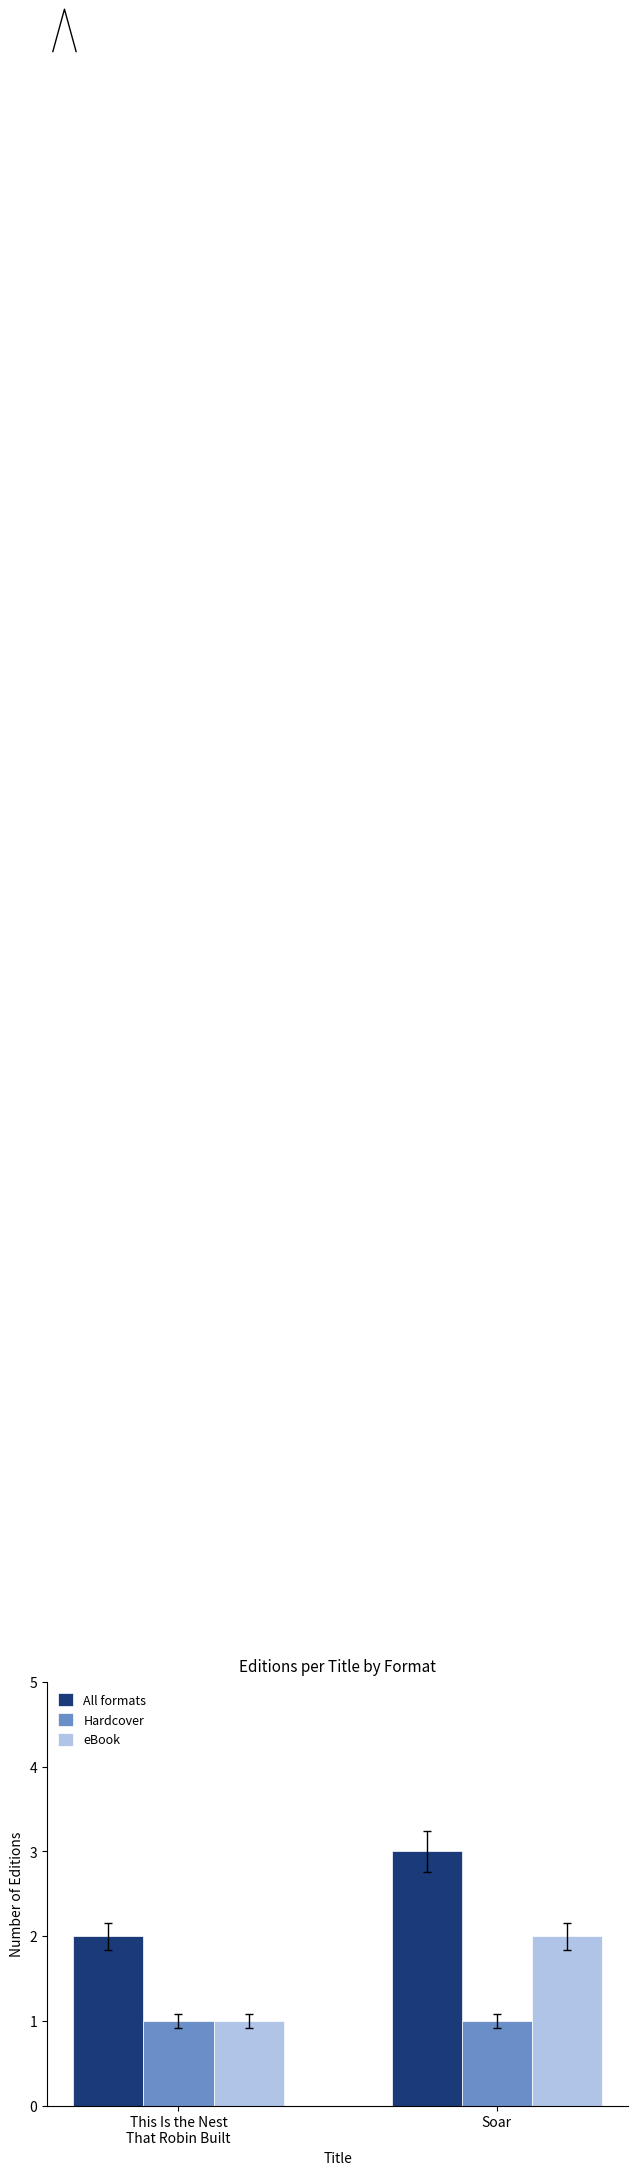

Reading left to right, transcribe all the data shown in this chart.

All formats: 2	3
Hardcover: 1	1
eBook: 1	2